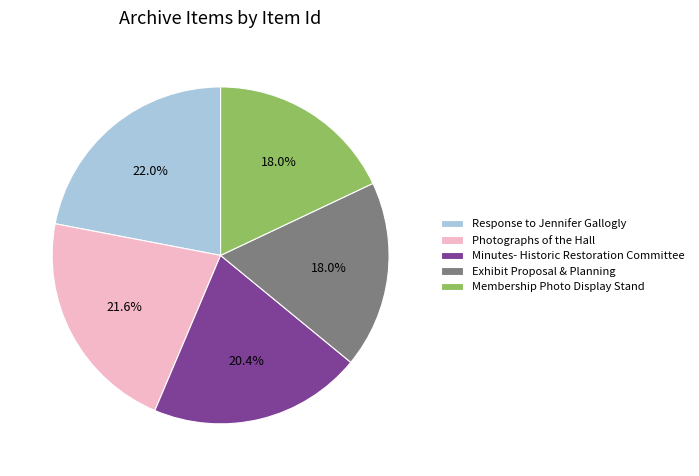

What is the ratio of the value at Exhibit Proposal & Planning to the value at Membership Photo Display Stand?

1.0